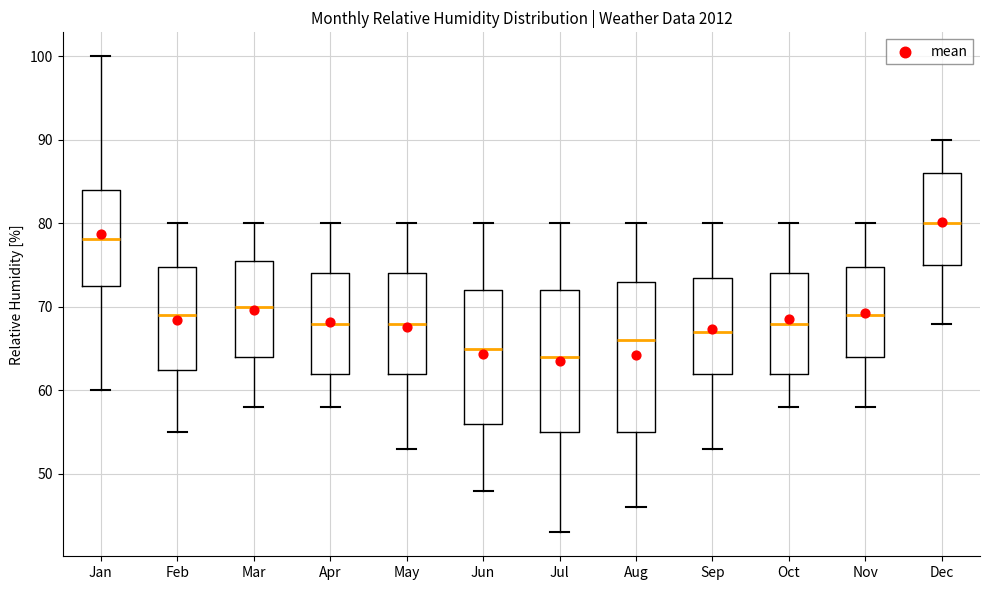

Reading left to right, read every box against the y-axis: the position of its median line, the range the box covers, and the ends of its whiskers. The values are not printed on the chart, so give them approximately, as read against the axis.

Jan: median 78, box 72 to 84, whiskers 60 to 100
Feb: median 69, box 63 to 75, whiskers 55 to 80
Mar: median 70, box 64 to 76, whiskers 58 to 80
Apr: median 68, box 62 to 74, whiskers 58 to 80
May: median 68, box 62 to 74, whiskers 53 to 80
Jun: median 65, box 56 to 72, whiskers 48 to 80
Jul: median 64, box 55 to 72, whiskers 43 to 80
Aug: median 66, box 55 to 73, whiskers 46 to 80
Sep: median 67, box 62 to 74, whiskers 53 to 80
Oct: median 68, box 62 to 74, whiskers 58 to 80
Nov: median 69, box 64 to 75, whiskers 58 to 80
Dec: median 80, box 75 to 86, whiskers 68 to 90